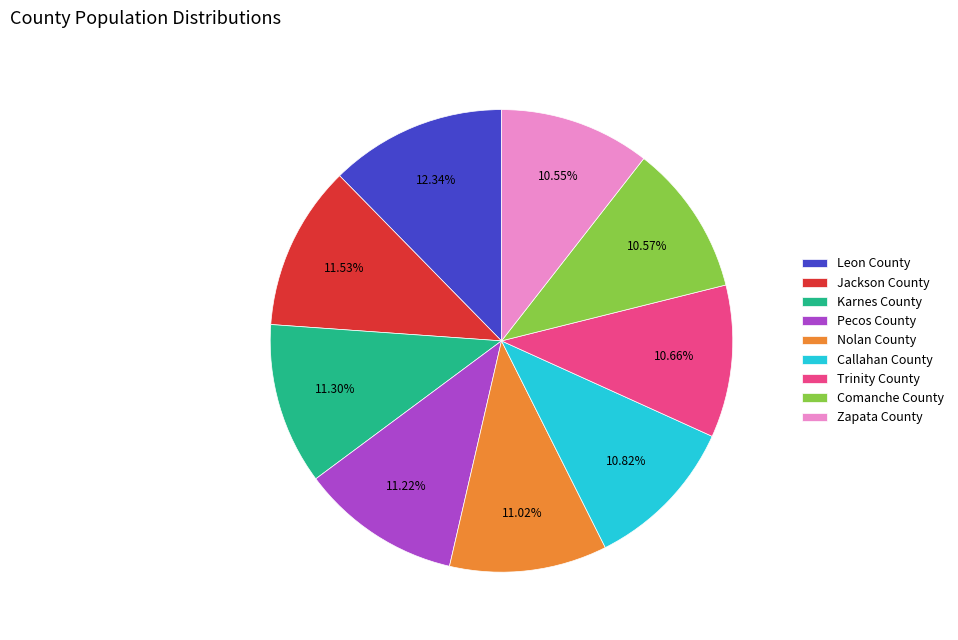

How much of the chart is everything except Nolan County?

89.0%